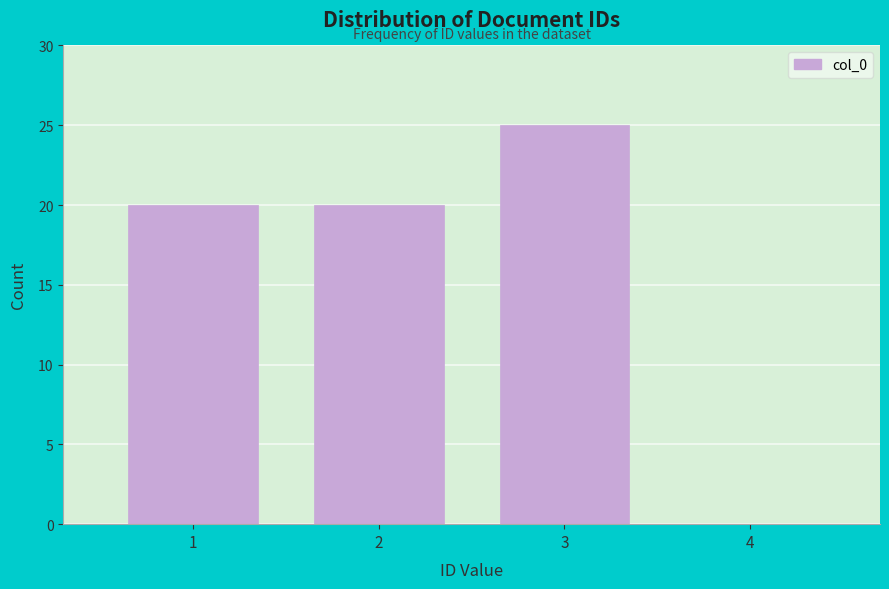

Reading left to right, extract all data points from this chart.

1=20	2=20	3=25	4=0